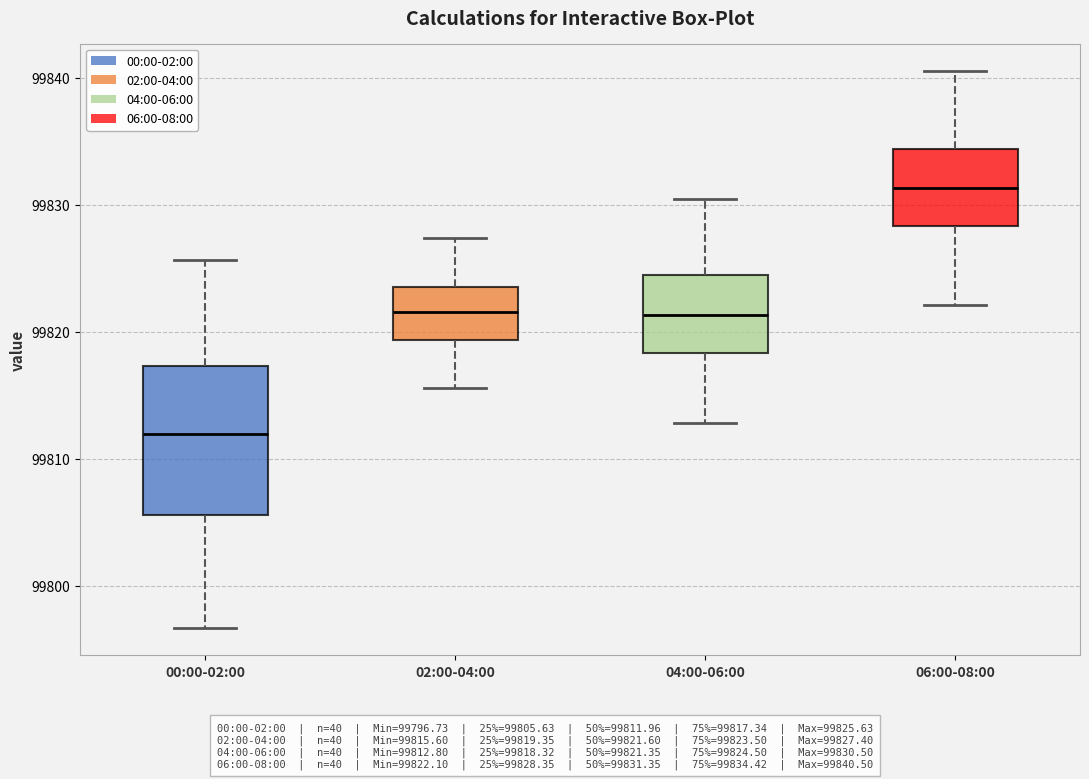

Reading left to right, read every box against the y-axis: the position of its median line, the range the box covers, and the ends of its whiskers. The values are not printed on the chart, so give them approximately, as read against the axis.

00:00-02:00: median 99812, box 99806 to 99817, whiskers 99797 to 99826
02:00-04:00: median 99822, box 99819 to 99824, whiskers 99816 to 99827
04:00-06:00: median 99821, box 99818 to 99825, whiskers 99813 to 99831
06:00-08:00: median 99831, box 99828 to 99834, whiskers 99822 to 99841